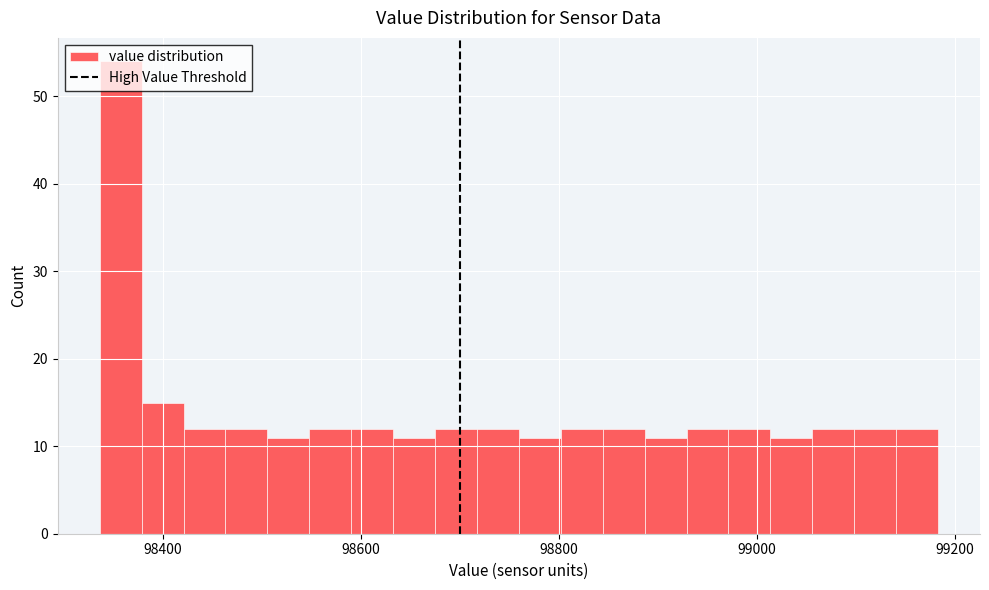

Read against the x-axis, roughly where is the centre of the tallest bar?

98360